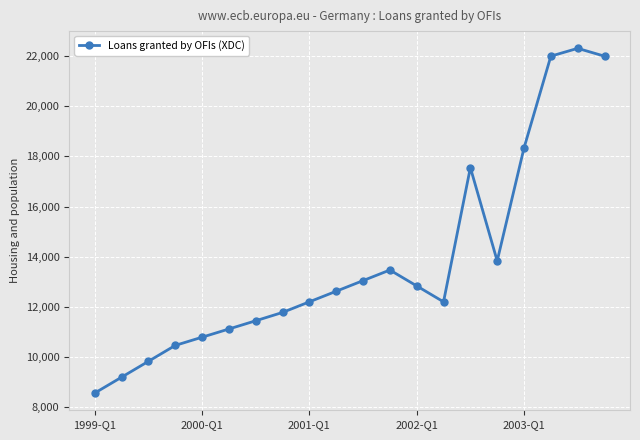

What is the difference between the maximum and minimum values?

13766